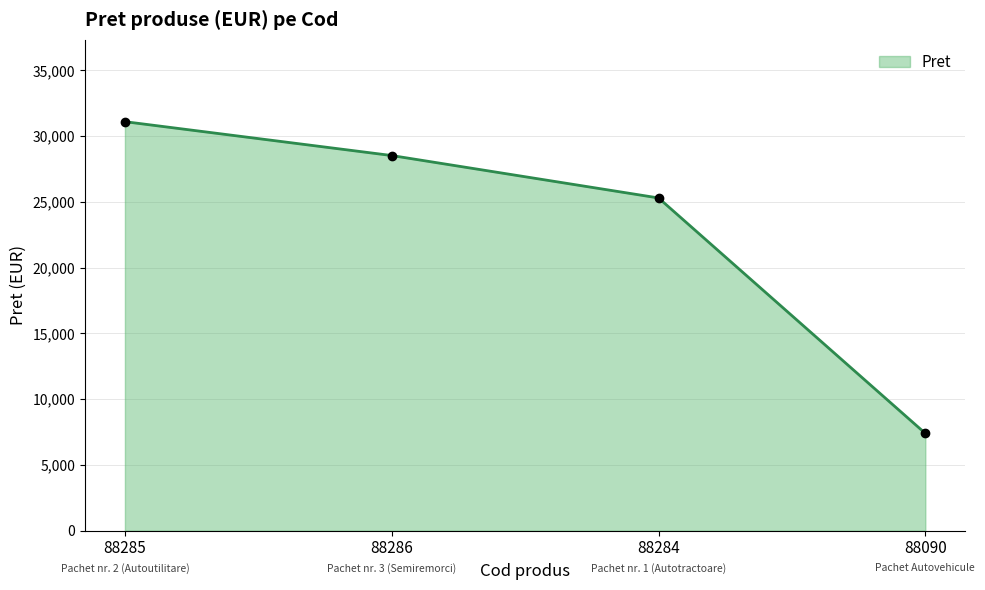

True or false: the data shows 25300 at 88284.

True